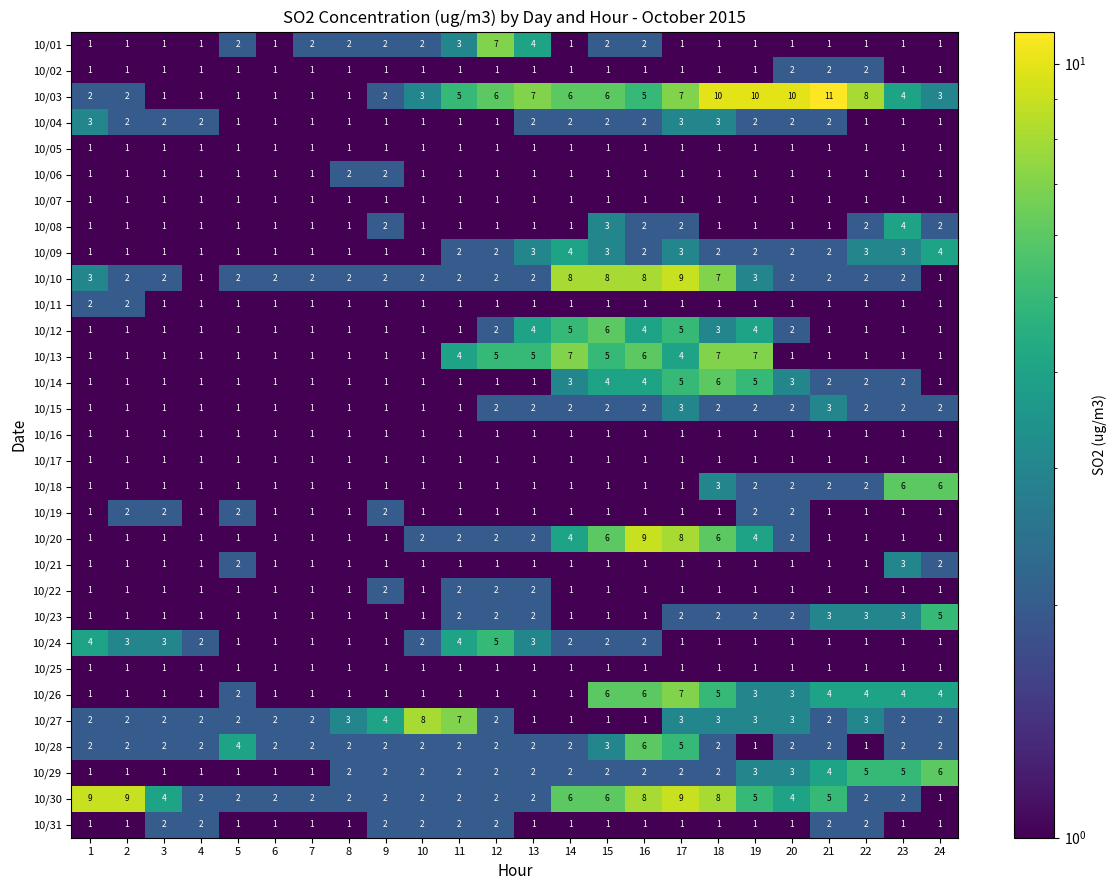

The 10/16 series shows 2 at 23. True or false?

False